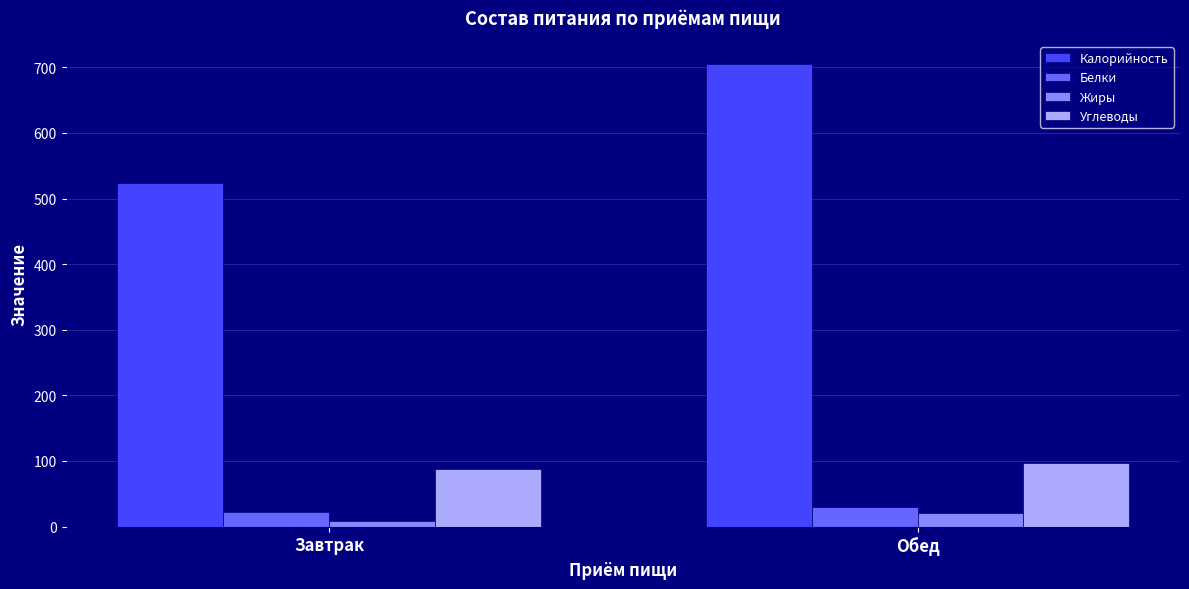

True or false: Белки has a value of 22 at Завтрак.

True